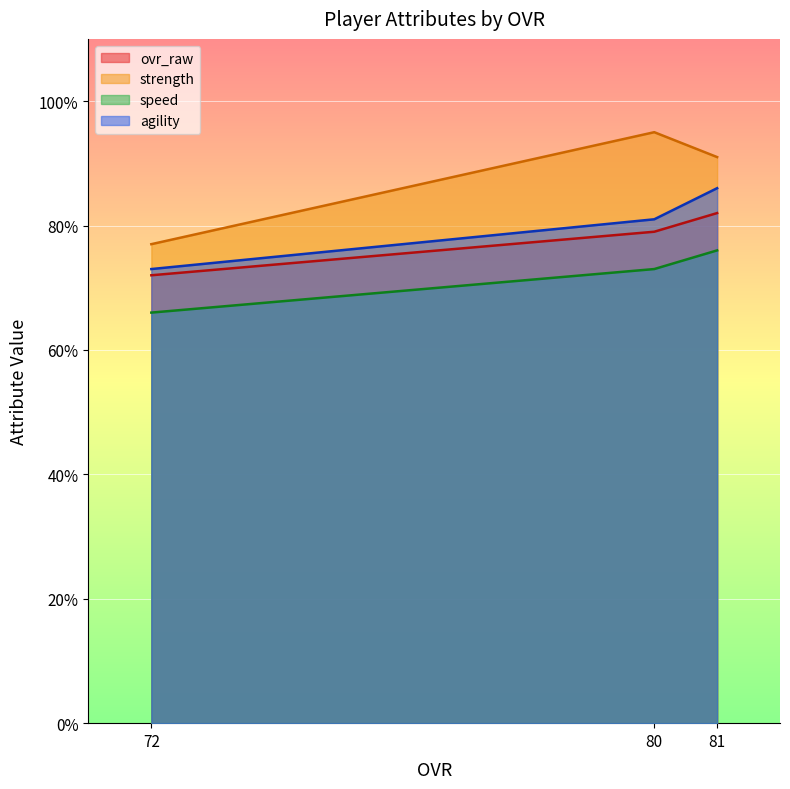

What is the average value of the ovr_raw series?

78